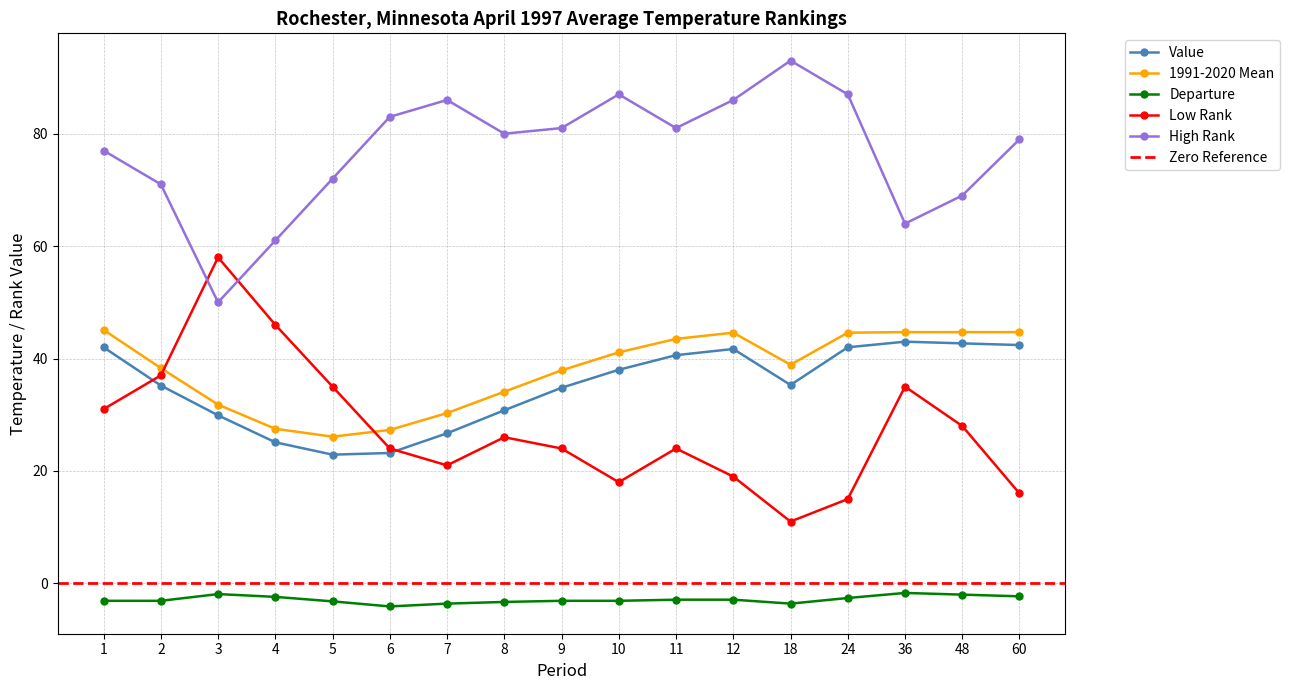

What is the minimum value for High Rank?

50.0